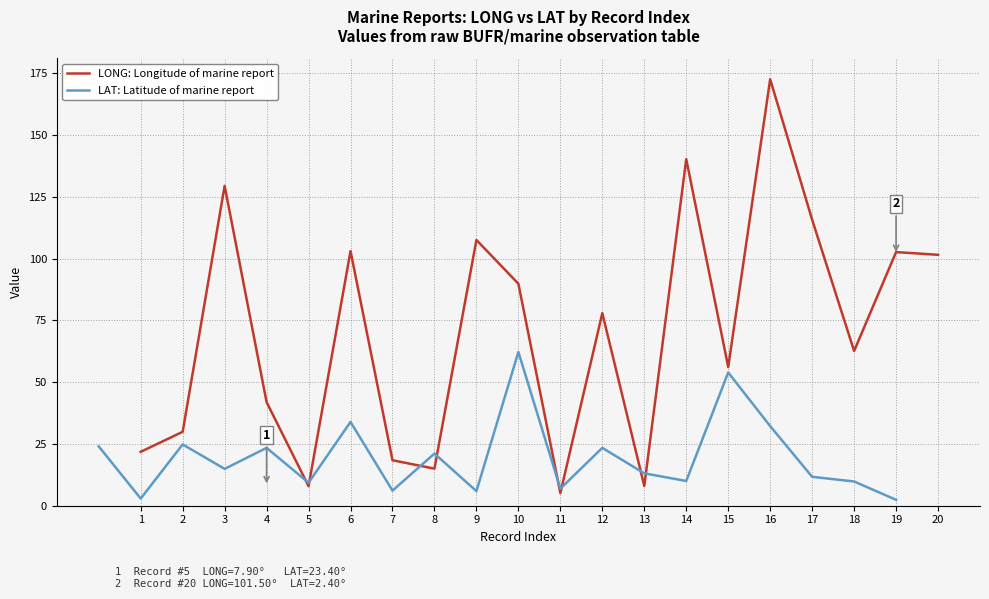

How many interior local valleys does the LAT: Latitude of marine report series have?

7